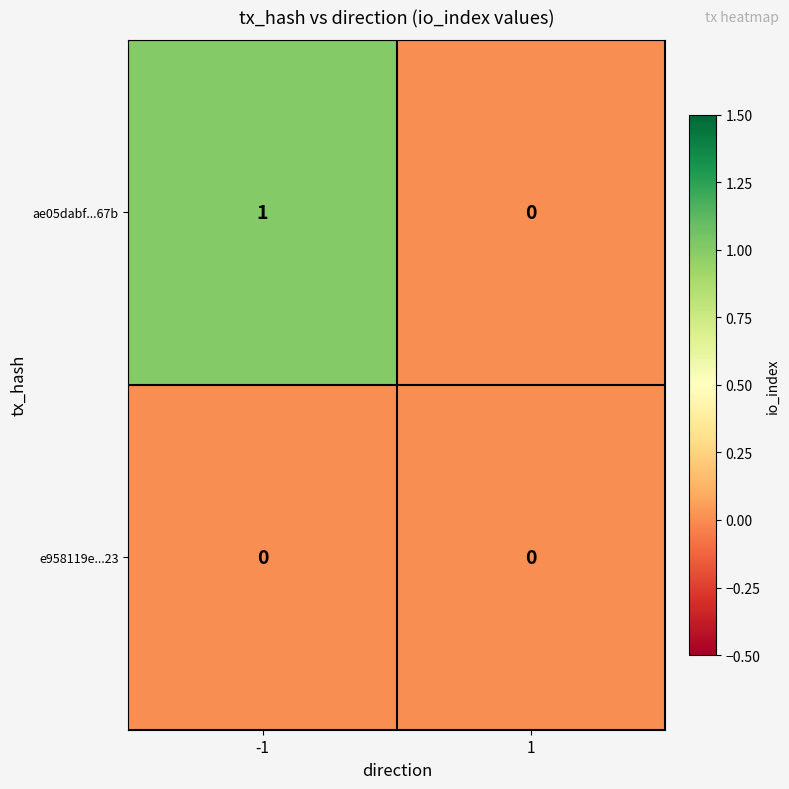

Reading left to right, list all the values displayed in this chart.

ae05dabf...67b: 1	0
e958119e...23: 0	0